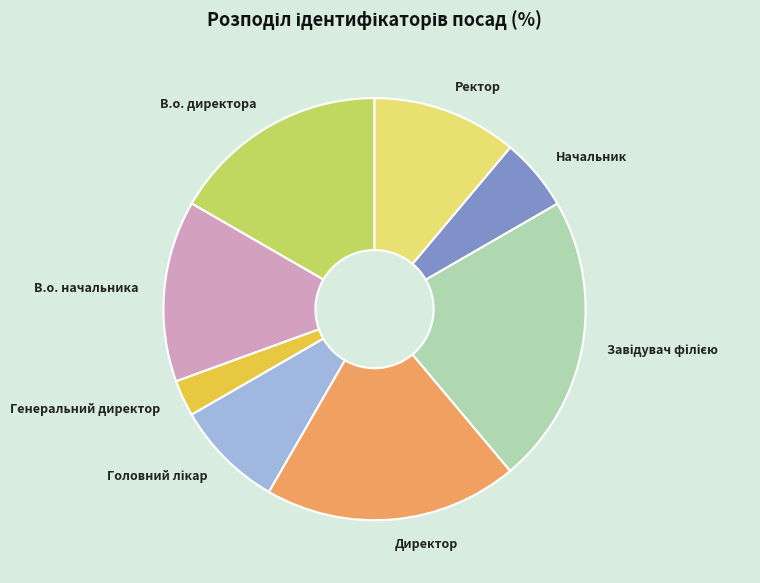

Between В.о. начальника and В.о. директора, which is larger?

В.о. директора